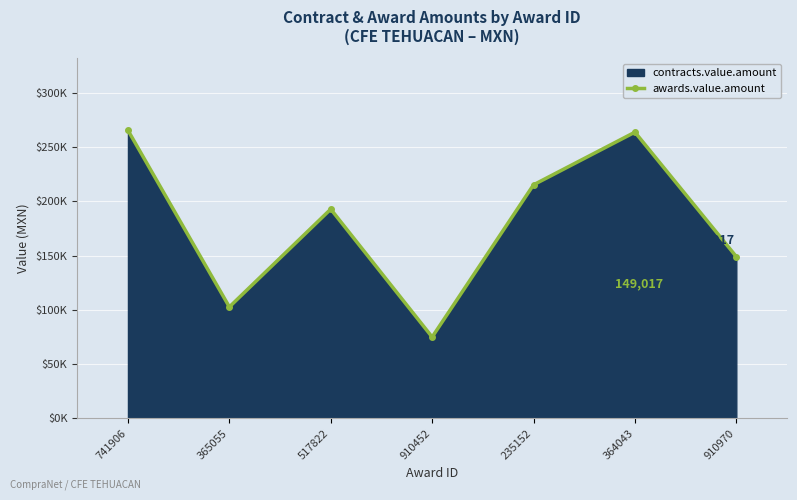

How many lines are shown in the chart?

1